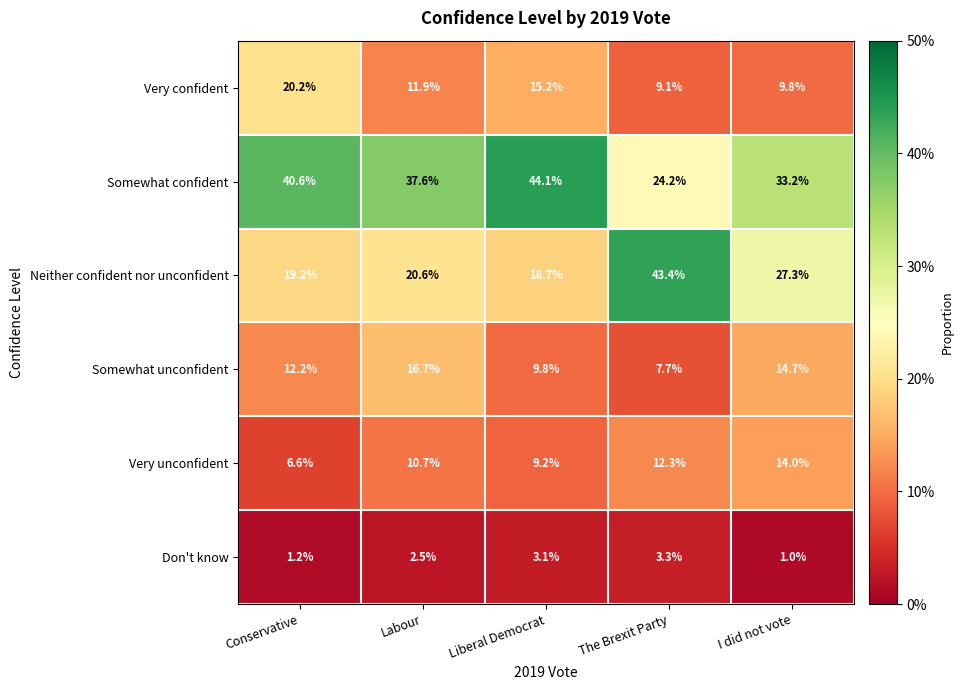

Reading left to right, extract all data points from this chart.

Very confident: Conservative=20.2	Labour=11.9	Liberal Democrat=15.2	The Brexit Party=9.1	I did not vote=9.8
Somewhat confident: Conservative=40.6	Labour=37.6	Liberal Democrat=44.1	The Brexit Party=24.2	I did not vote=33.2
Neither confident nor unconfident: Conservative=19.2	Labour=20.6	Liberal Democrat=18.7	The Brexit Party=43.4	I did not vote=27.3
Somewhat unconfident: Conservative=12.2	Labour=16.7	Liberal Democrat=9.8	The Brexit Party=7.7	I did not vote=14.7
Very unconfident: Conservative=6.6	Labour=10.7	Liberal Democrat=9.2	The Brexit Party=12.3	I did not vote=14.0
Don't know: Conservative=1.2	Labour=2.5	Liberal Democrat=3.1	The Brexit Party=3.3	I did not vote=1.0